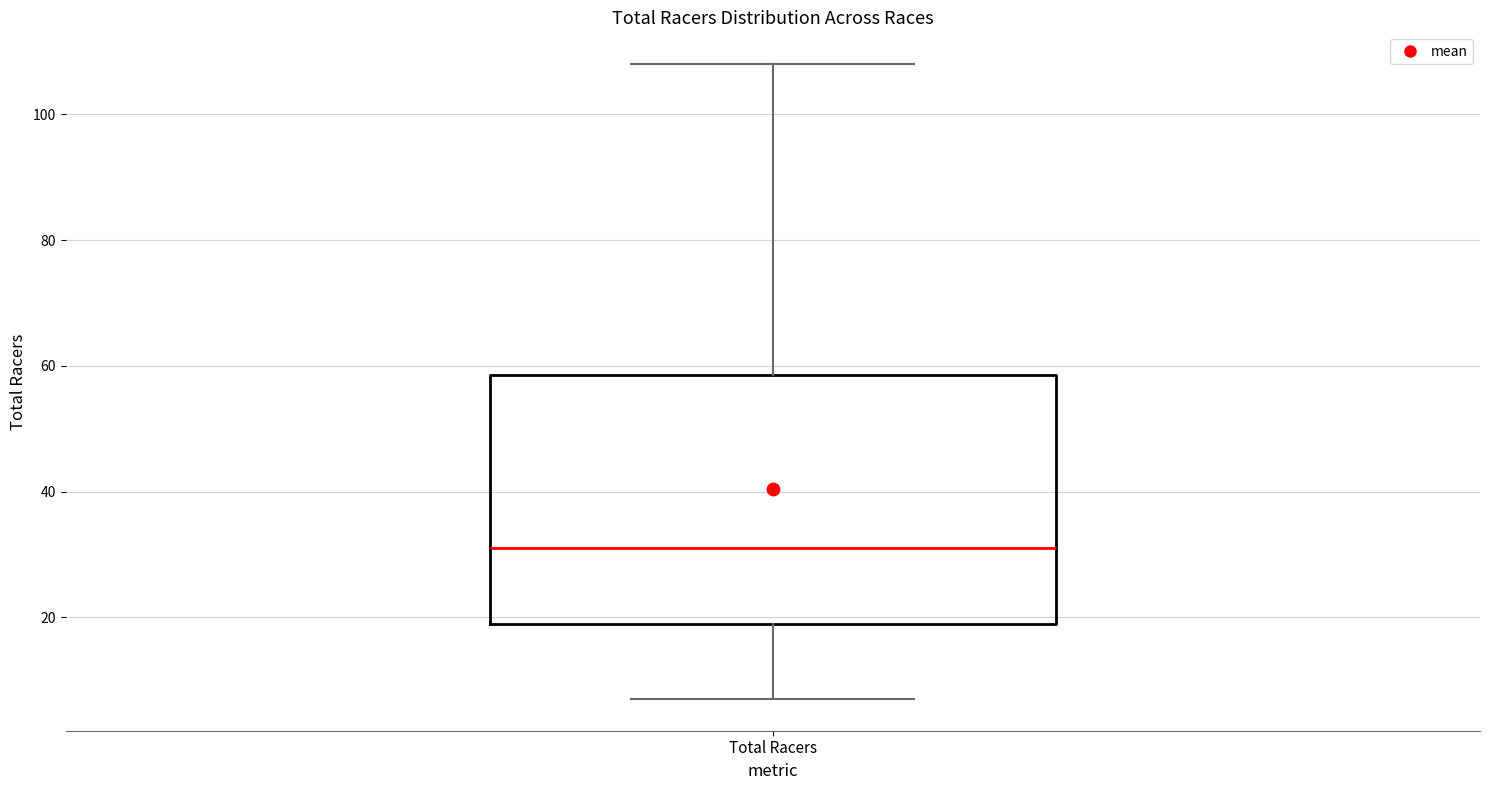

Transcribe this box plot: give where the median line is, the range the box spans, and where the two whiskers end, as read against the y-axis. The values are not printed on the chart, so give them approximately, as read against the axis.

median 32, box 20 to 58, whiskers 8 to 108